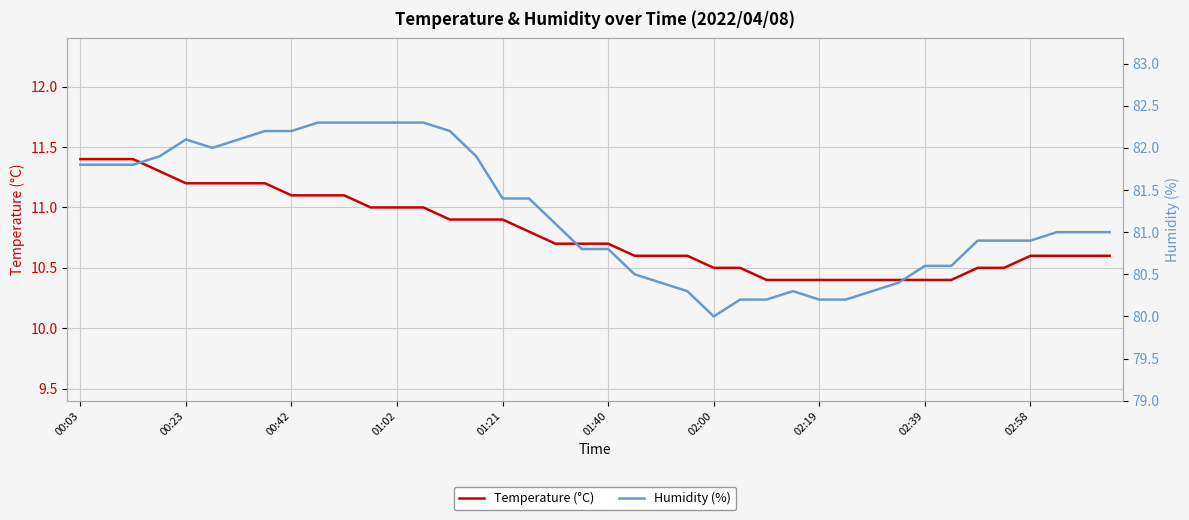

What is the minimum value for Temperature (°C)?

10.4